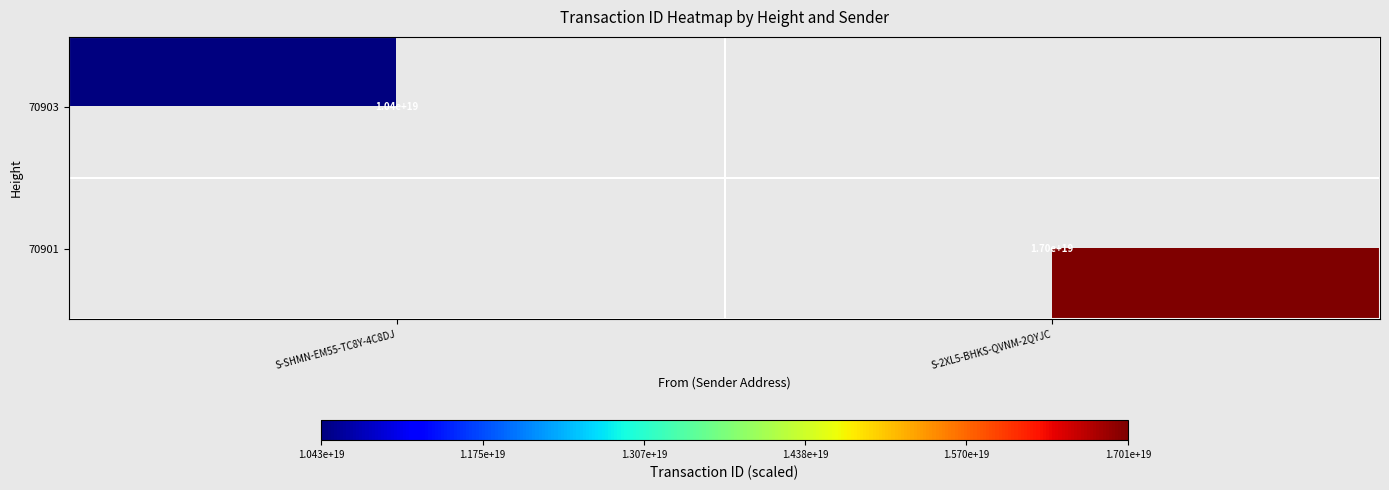

Is the value of 70901 at S-2XL5-BHKS-QVNM-2QYJC greater than the value of 70903 at S-SHMN-EM55-TC8Y-4C8DJ?

Yes